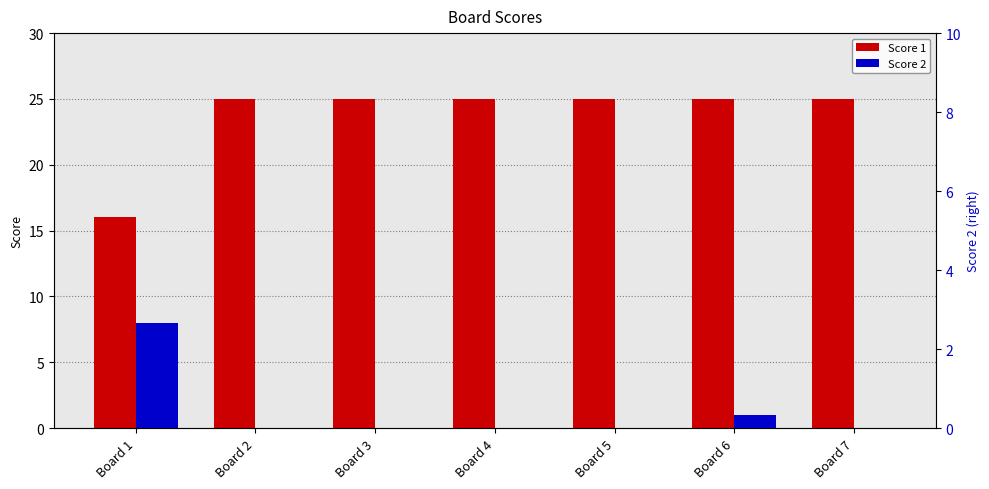

Which series has the widest spread of values?

Score 1